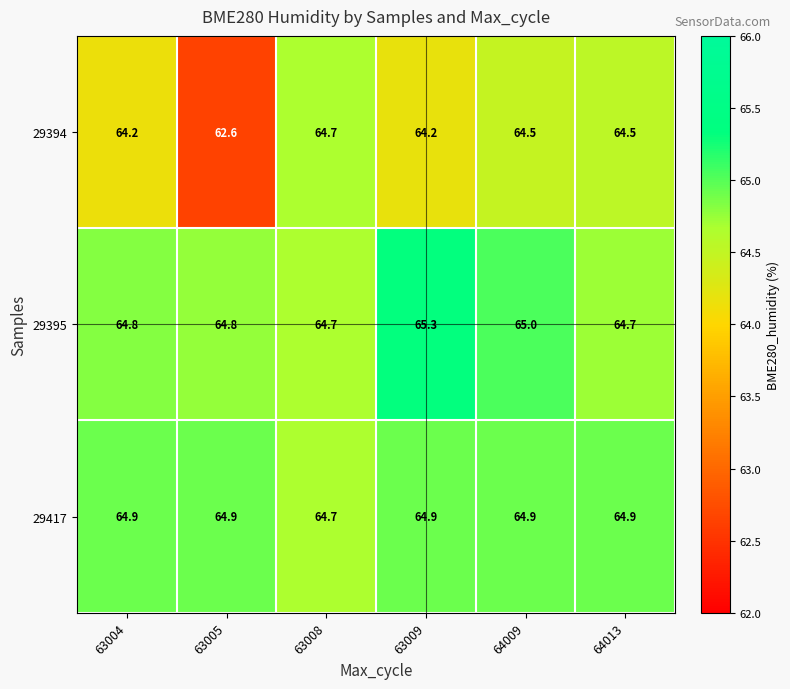

What is the difference between the highest and lowest values at 64013?

0.4